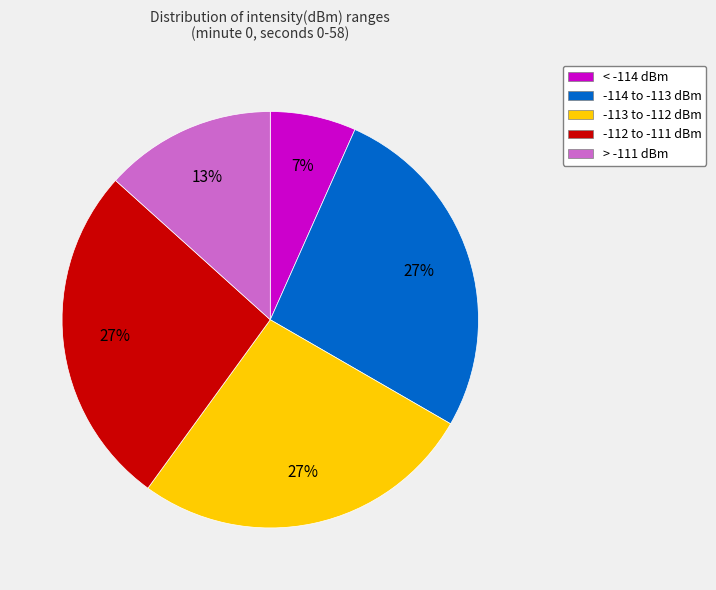

What percentage is the > -111 dBm slice, to the nearest percent?

13%